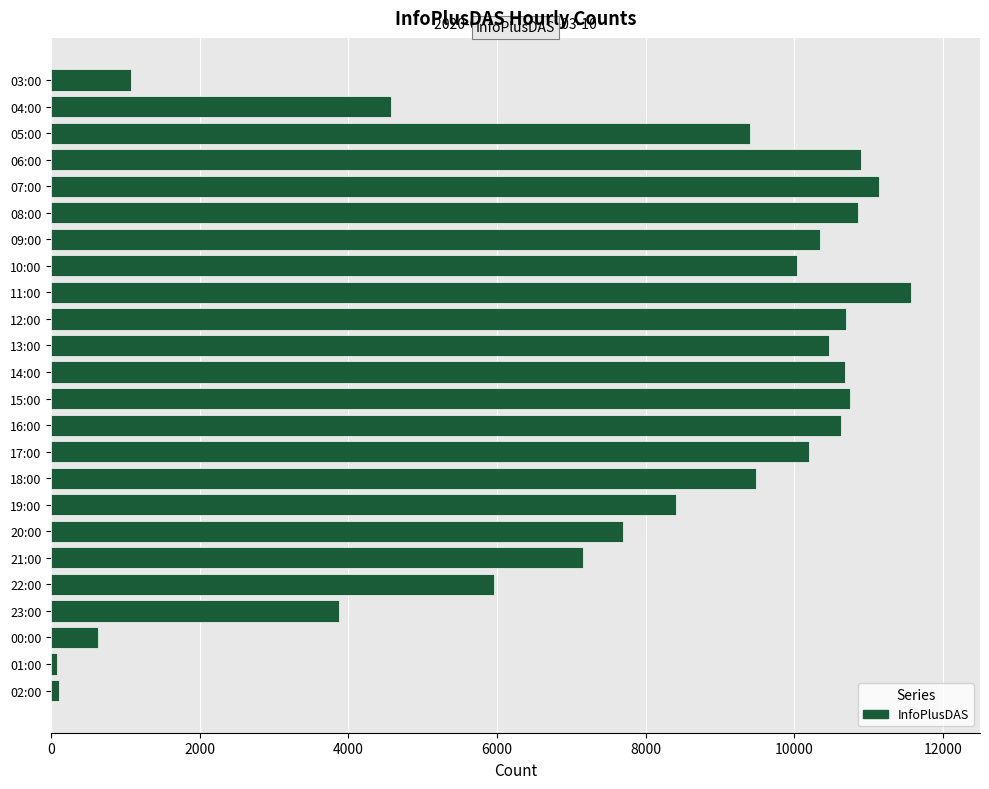

Between 20:00 and 03:00, which is larger?

20:00